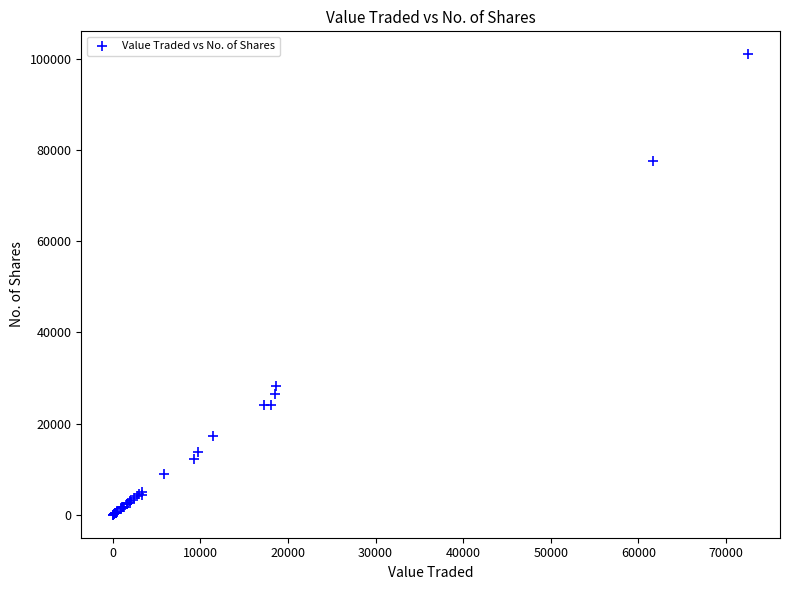

What Y value in the scatter plot is closest to 50481?

28252